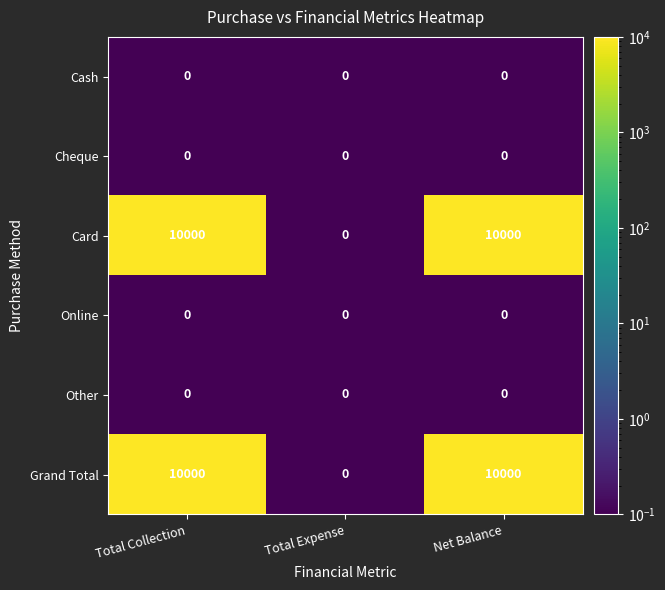

What is the maximum value shown in the chart?

10000